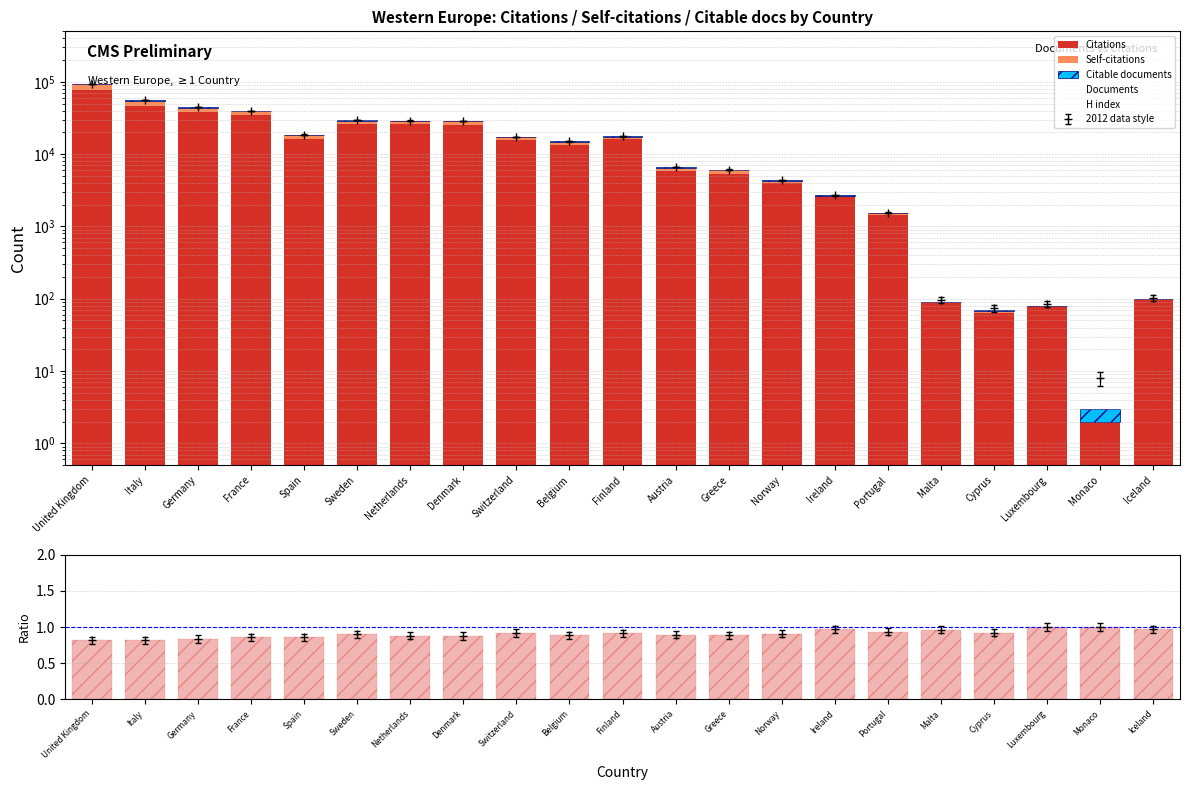

What position from the left is Ireland?

15